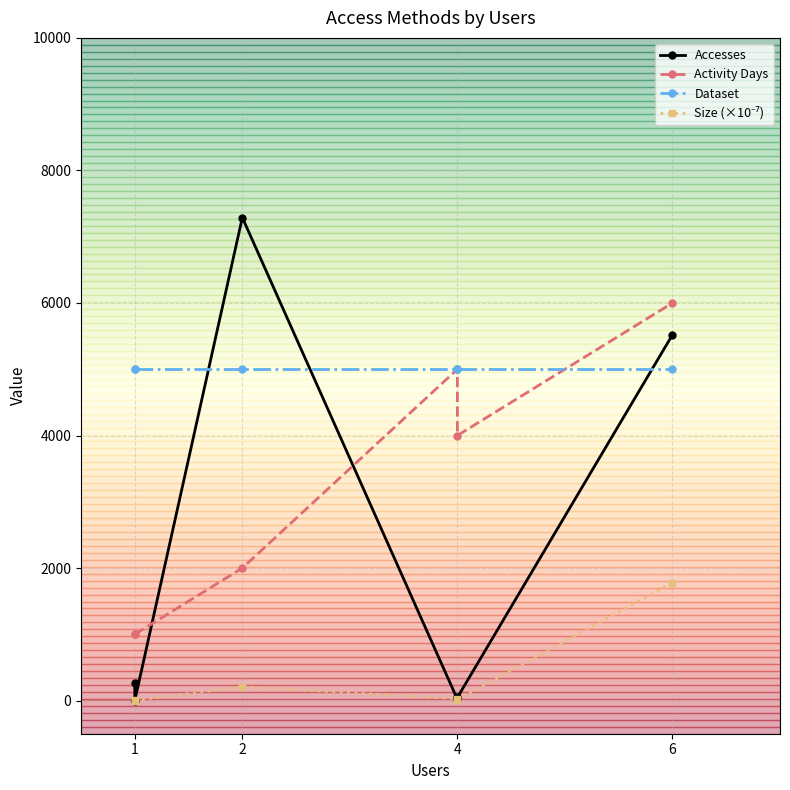

What is the lowest value of the Activity Days series?

1000.0